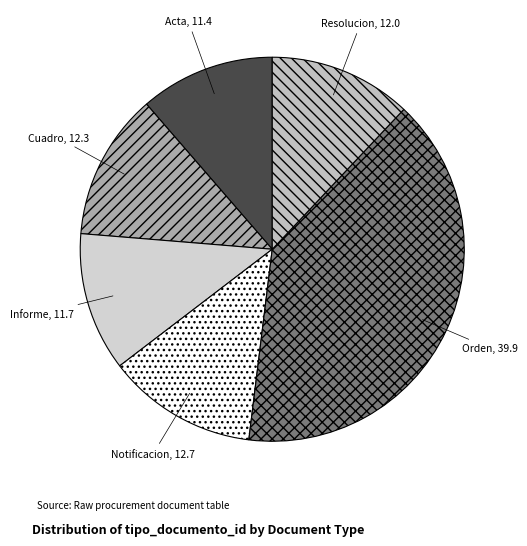

What is the largest slice in the pie chart?

Orden de Compra o Contrato